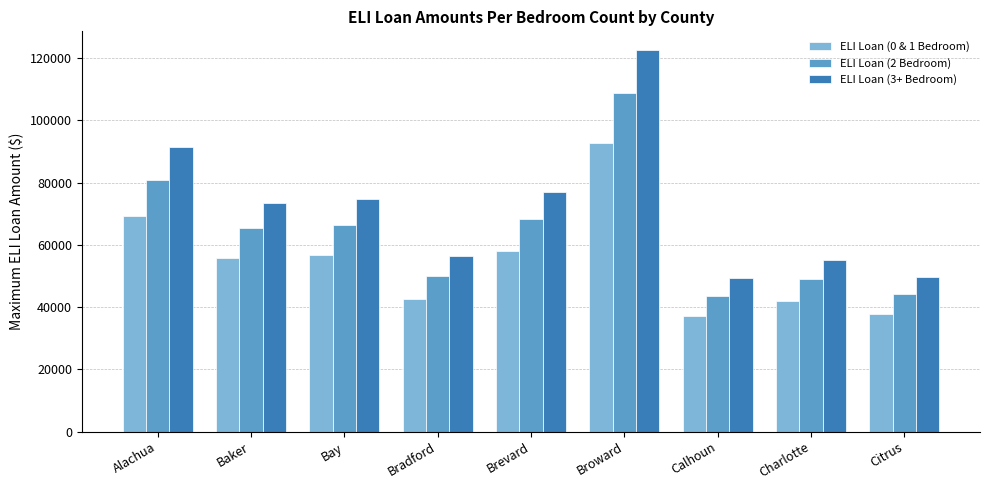

What is the maximum value for ELI Loan (3+ Bedroom)?

122500